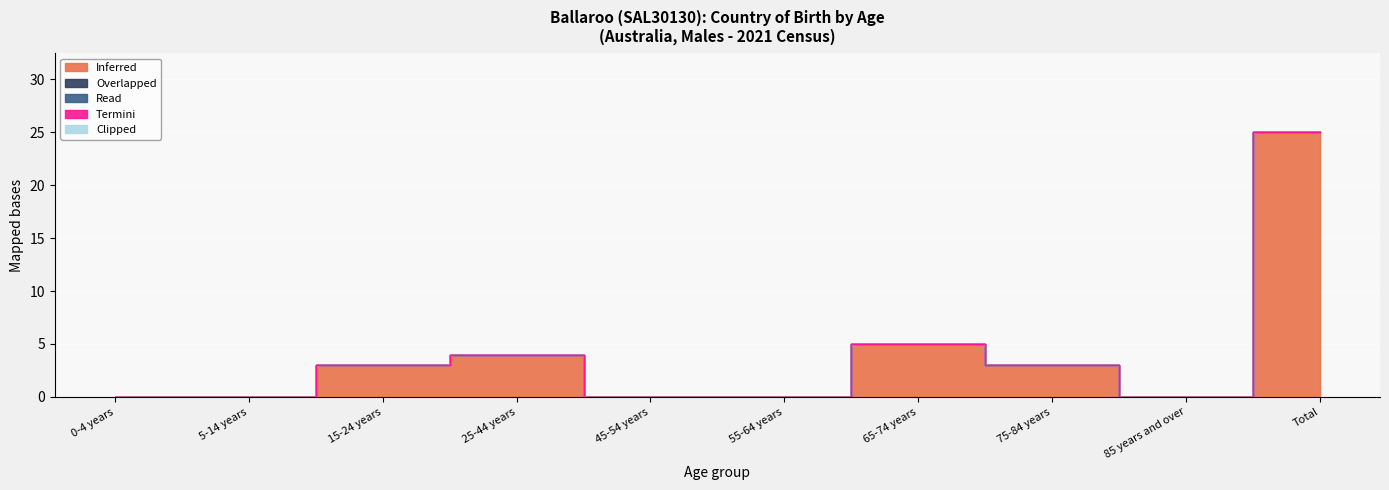

How many values in Inferred are above zero?

5